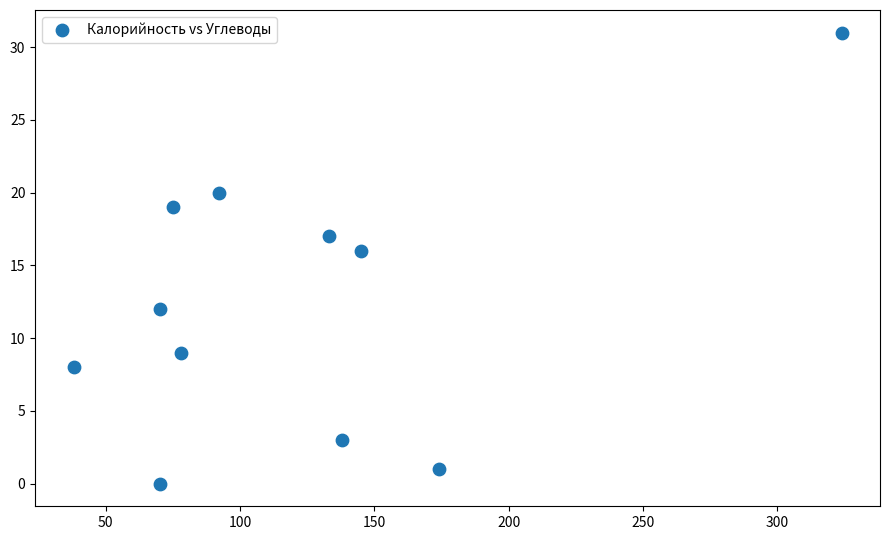

What Y value in the scatter plot is closest to 15?

16